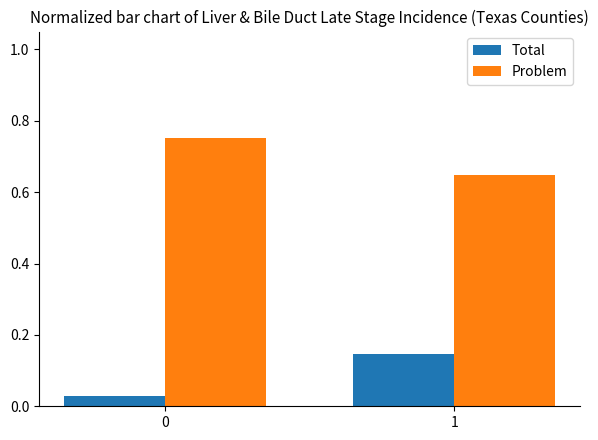

What is the sum of all Problem values?

1.4